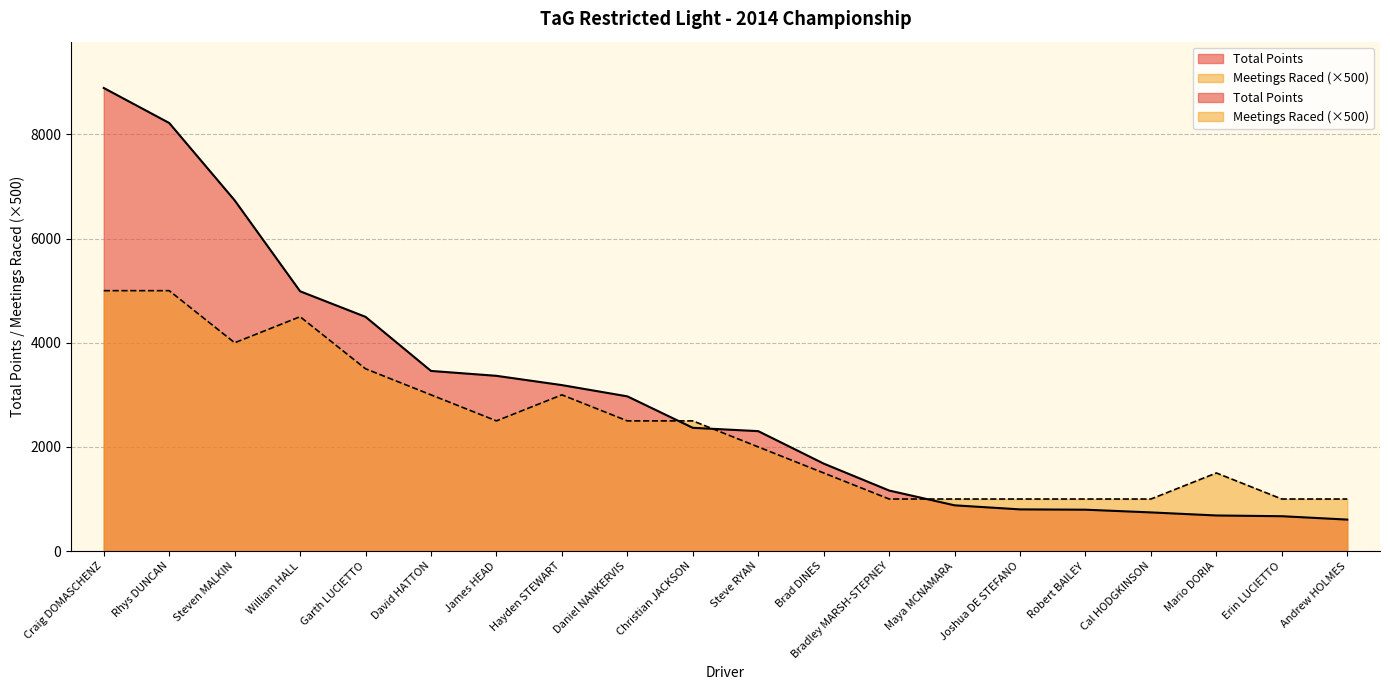

Which series has the largest range (max minus min)?

Total Points